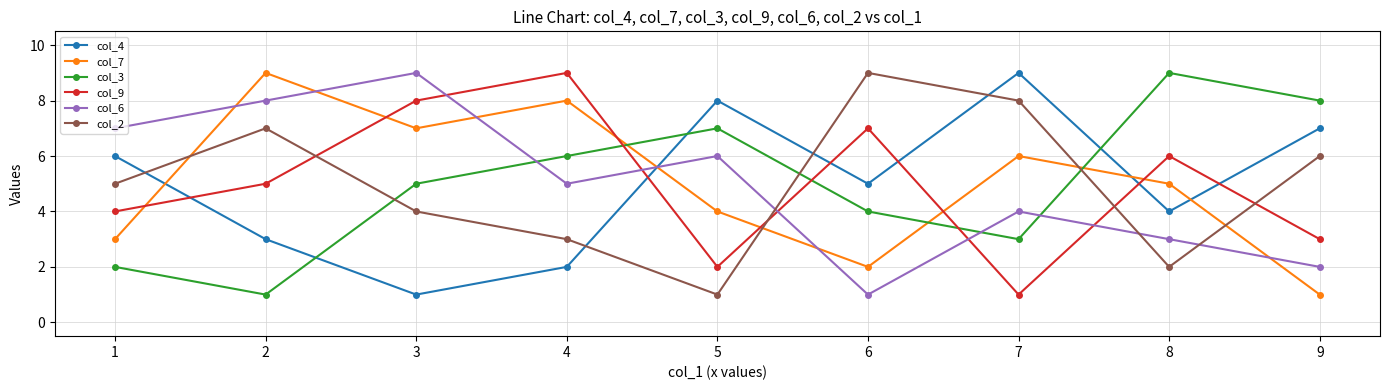

In col_9, how many points are lower than both neighbors (excluding endpoints)?

2